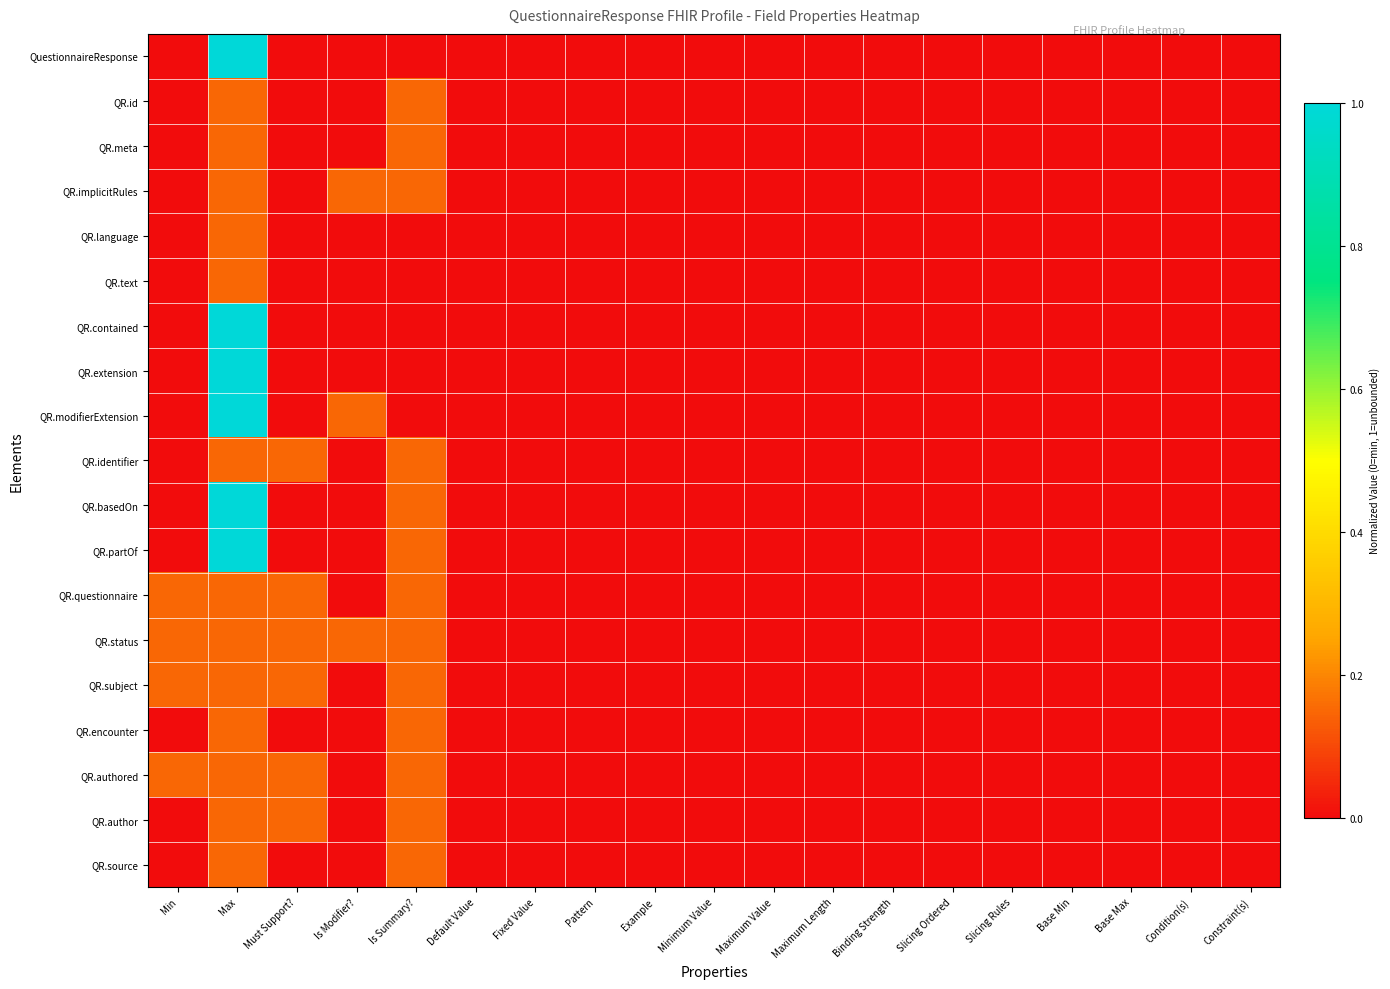

Between Fixed Value and Pattern, which series saw the biggest shift?

QuestionnaireResponse